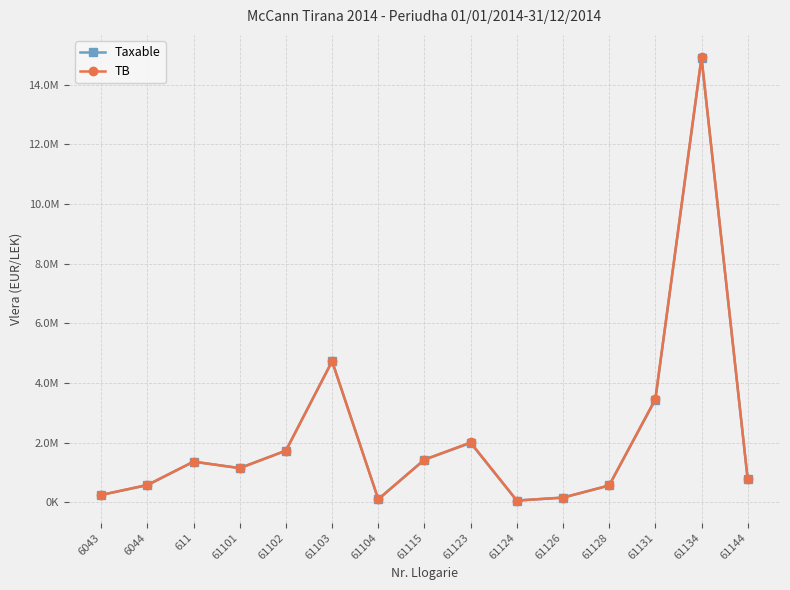

True or false: TB and Taxable cross at least once.

False